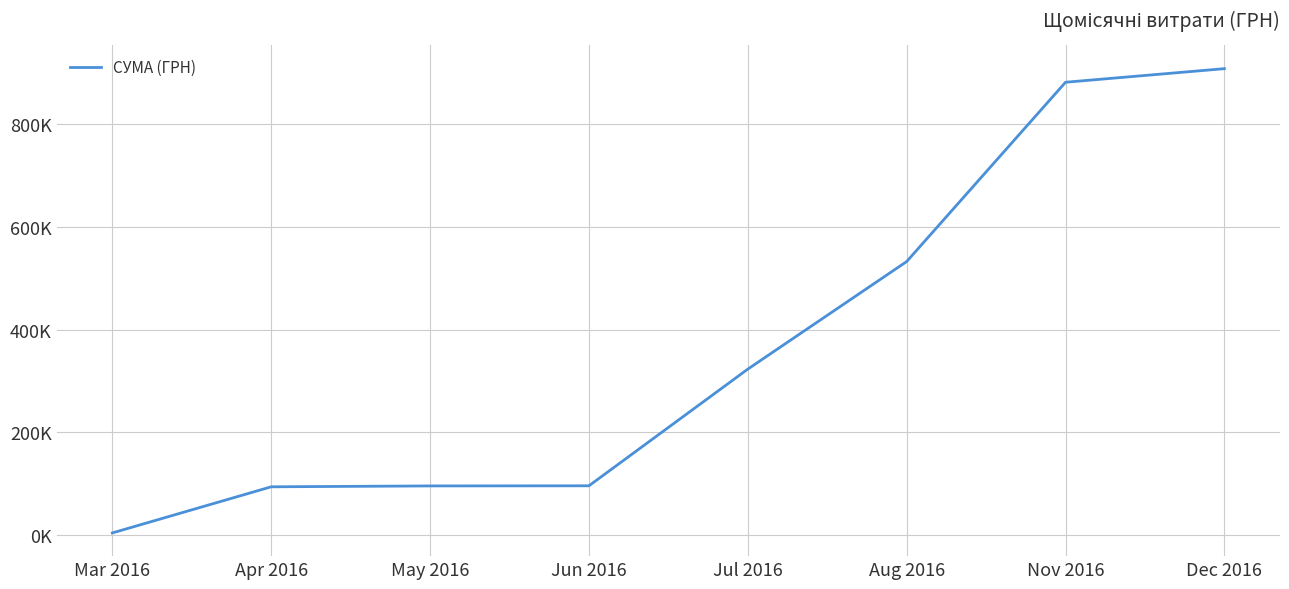

What is the label of the 4th point from the right?

Jul 2016